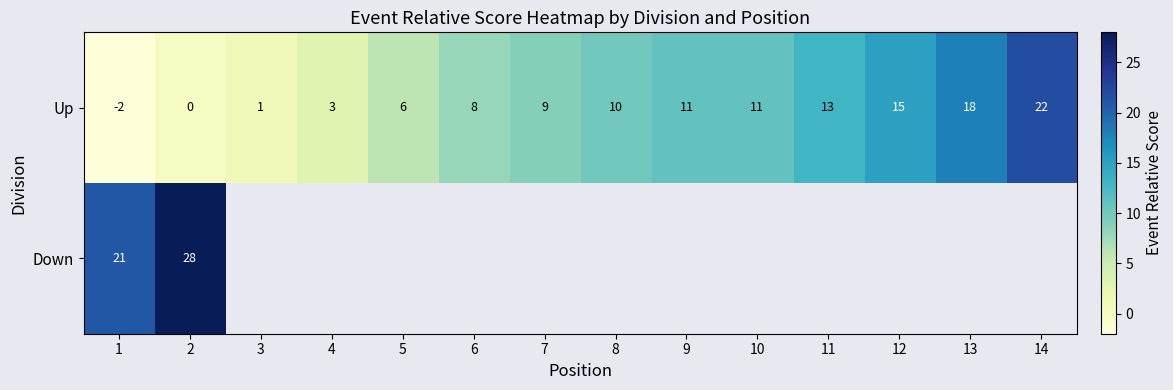

True or false: Up has a value of -10 at 2.

False